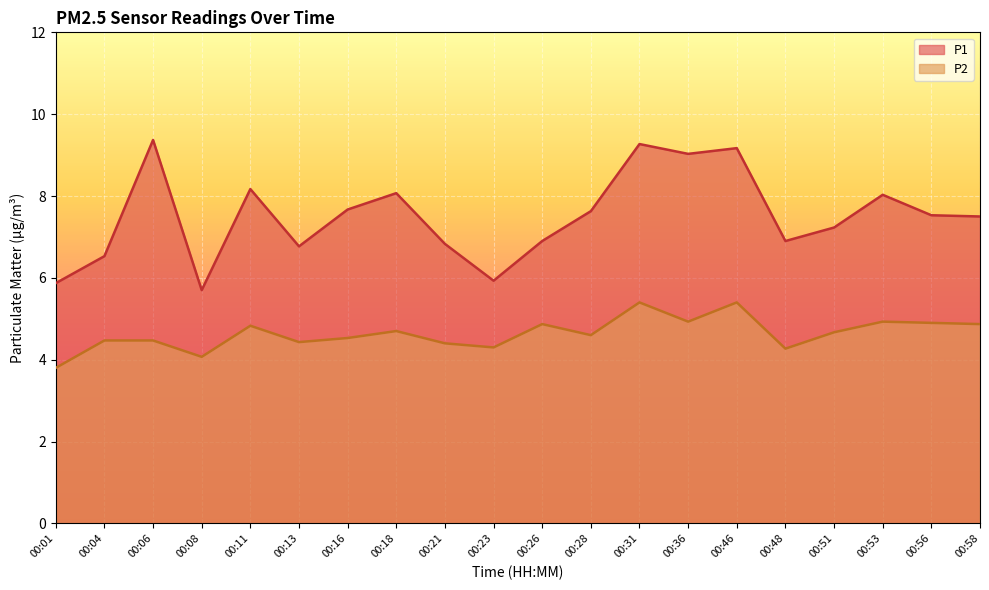

Reading left to right, extract all data points from this chart.

P1: 5.9	6.5	9.4	5.7	8.2	6.8	7.7	8.1	6.8	5.9	6.9	7.6	9.3	9.0	9.2	6.9	7.2	8.0	7.5	7.5
P2: 3.8	4.5	4.5	4.1	4.8	4.4	4.5	4.7	4.4	4.3	4.9	4.6	5.4	4.9	5.4	4.3	4.7	4.9	4.9	4.9